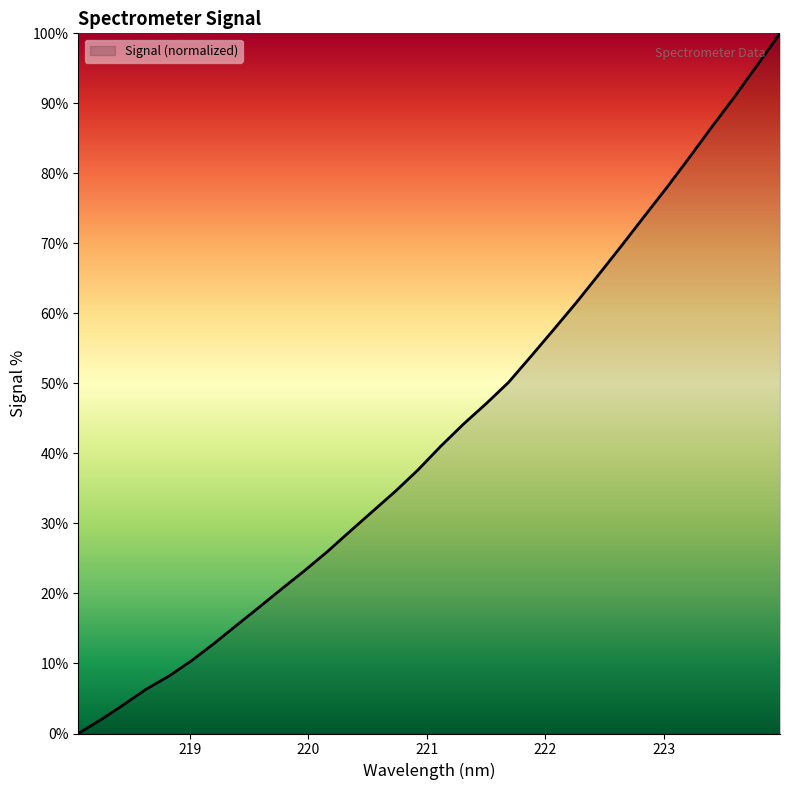

What is the maximum value shown in the chart?

100.0